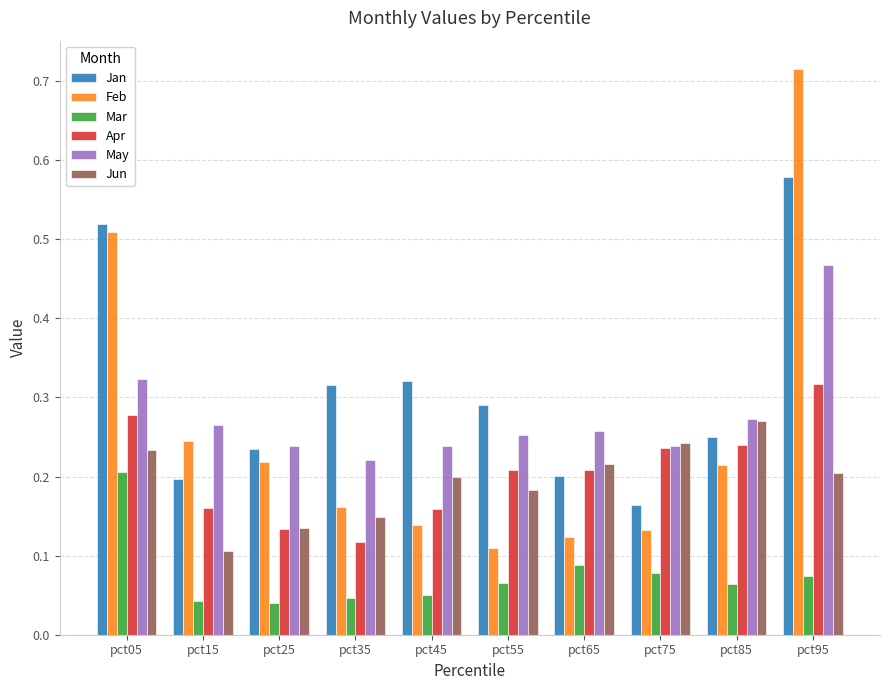

Which category has the lowest value in the Jun series?

pct15